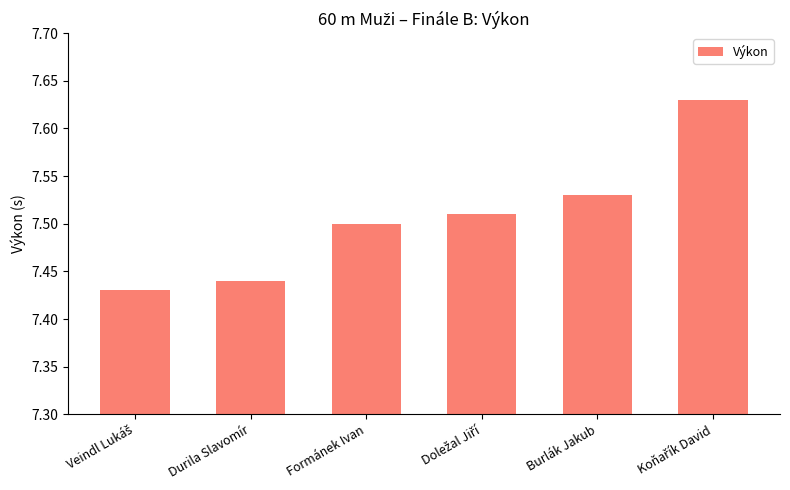

The value at Formánek Ivan is 7.5. True or false?

True